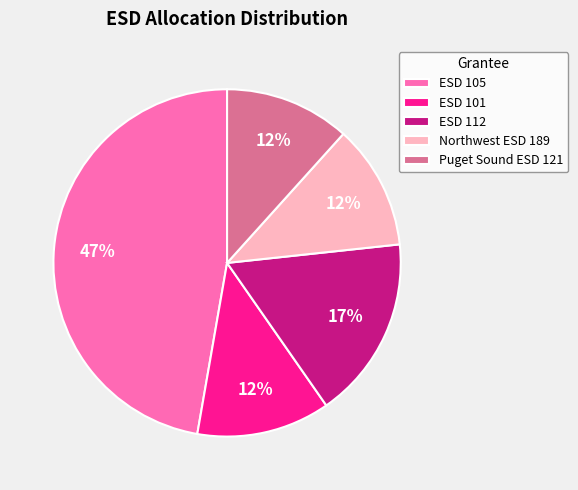

Is there any slice that represents more than half of the pie?

No